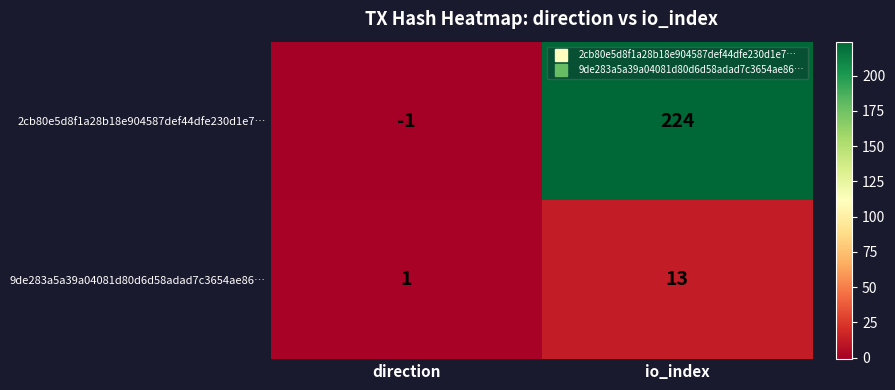

What is the spread (max minus min) of values at io_index?

211